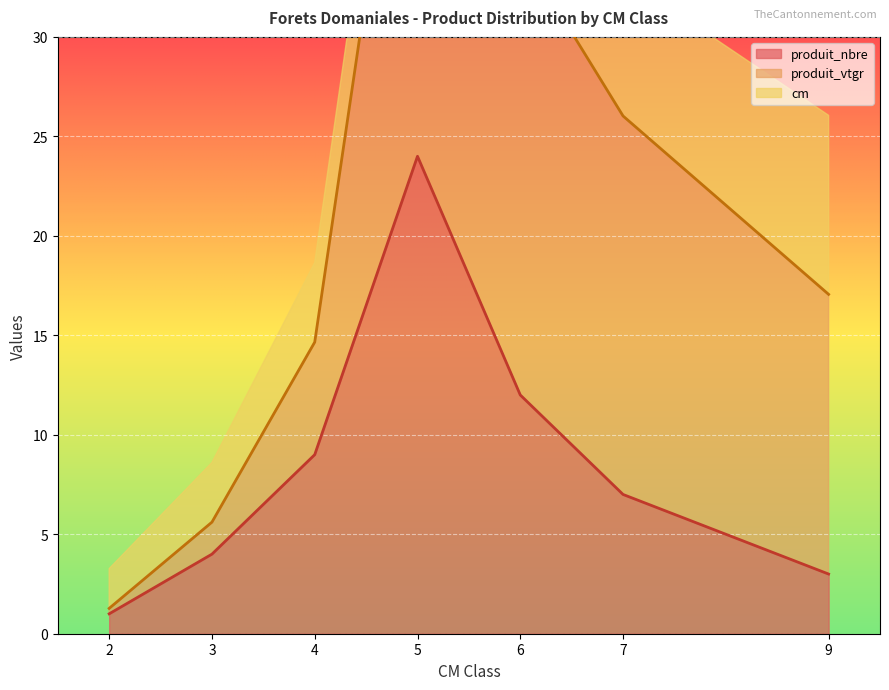

What is the maximum value for produit_nbre?

24